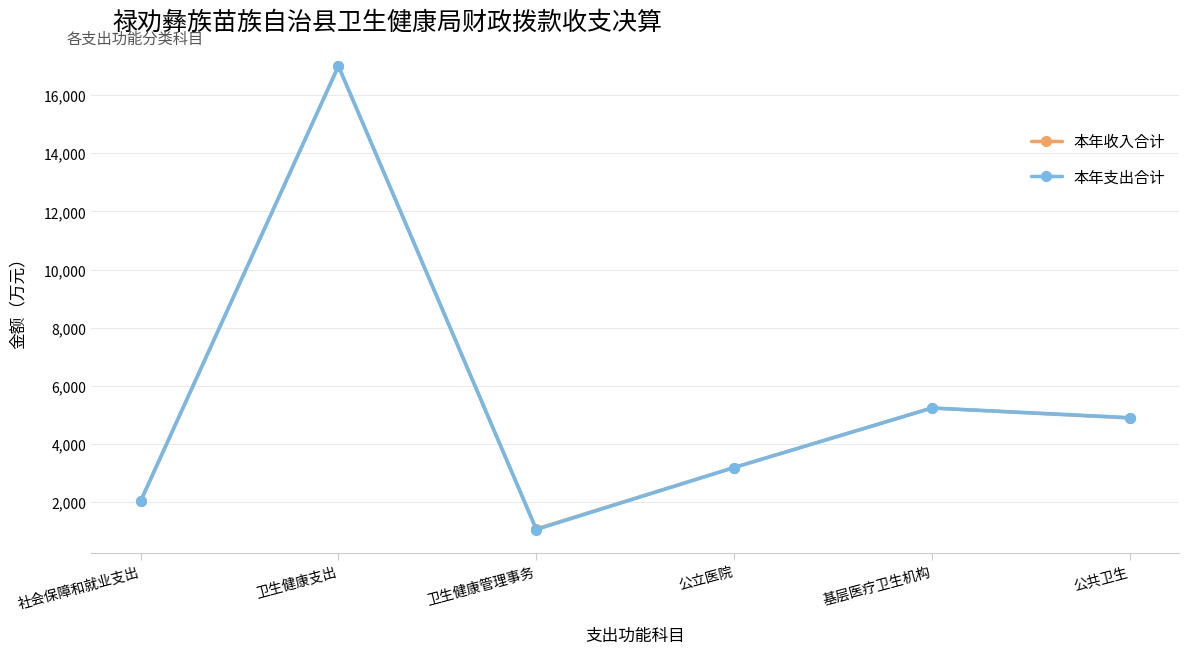

What is the difference between the maximum and minimum values in the 本年支出合计 series?

15938.7